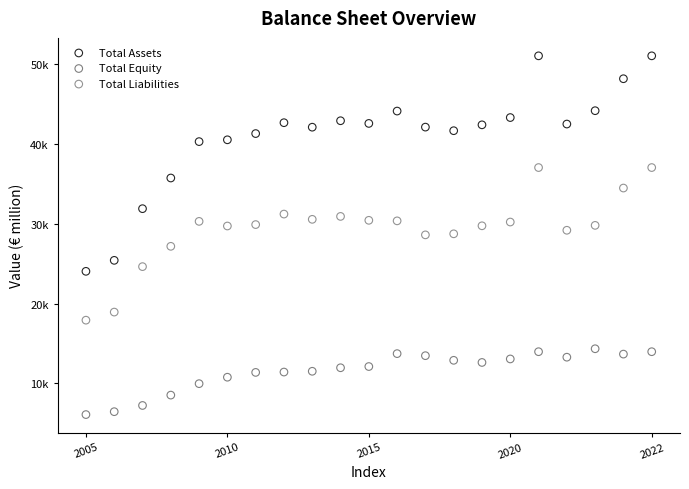

What are all the series names shown in the legend?

Total Assets, Total Equity, Total Liabilities